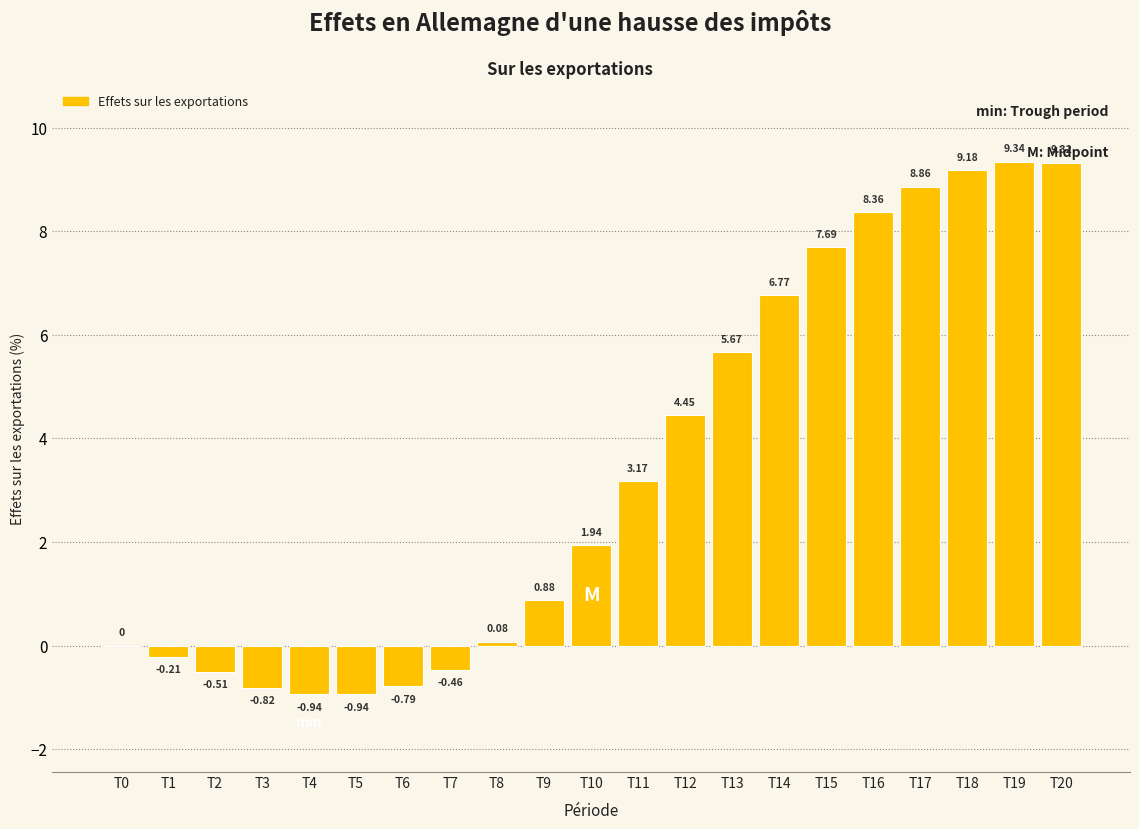

What is the sum of the values at T1 and T2?

-0.7